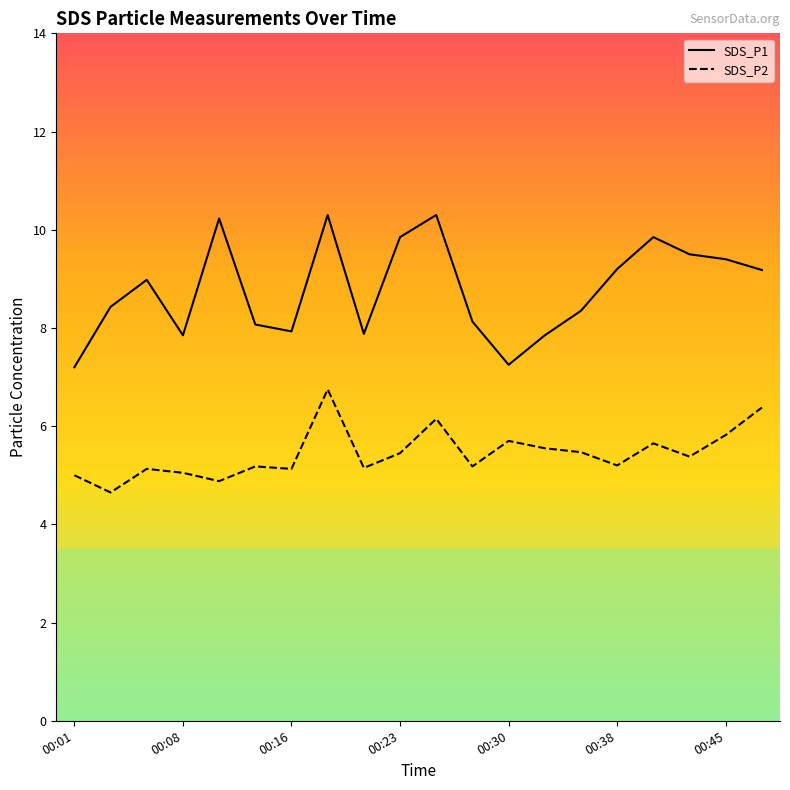

In SDS_P1, how many points are lower than both neighbors (excluding endpoints)?

4